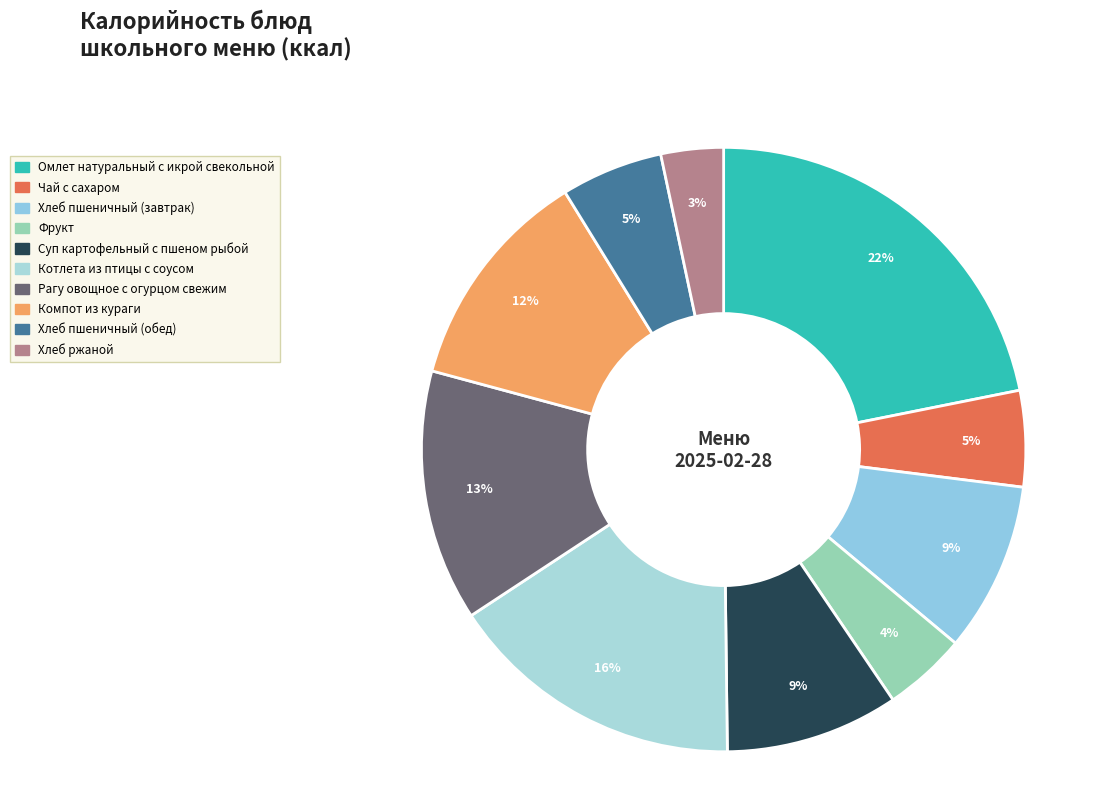

Do Фрукт and Котлета из птицы с соусом together represent more than half of the pie?

No